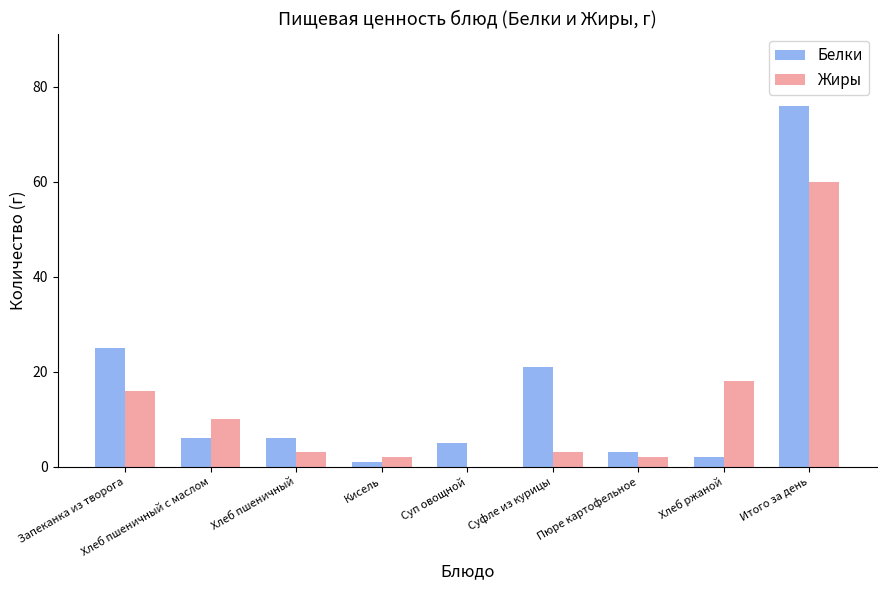

What is the total value across all series at Хлеб пшеничный?

9